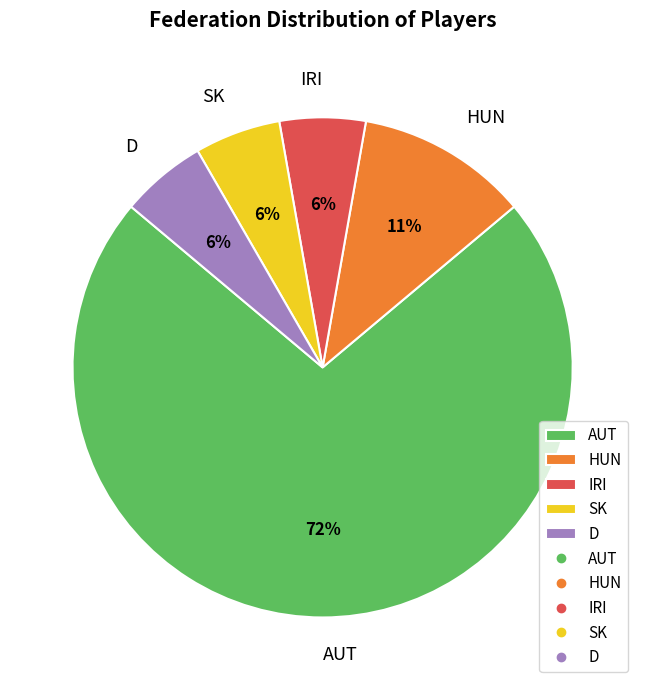

Is the sum of SK and IRI greater than half?

No